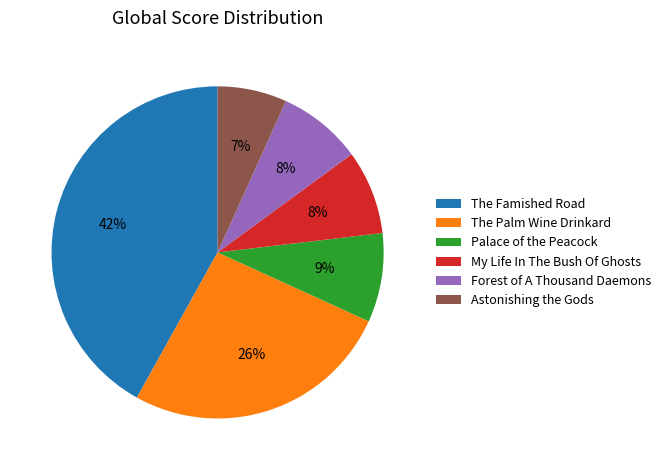

Is it true that The Famished Road is 42% of the pie?

True